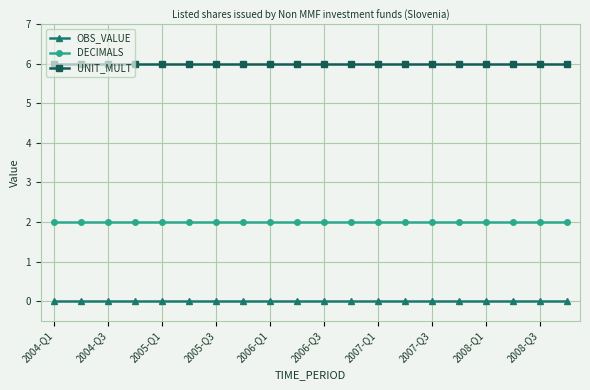

How many data points does each series have?

20